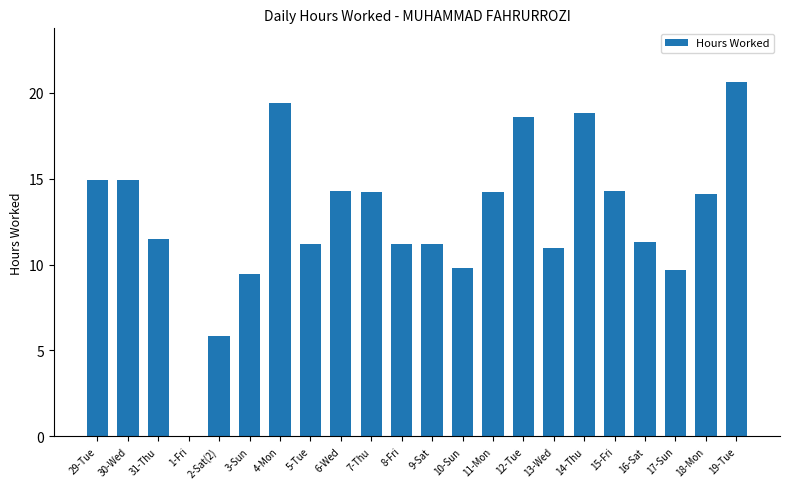

What is the approximate value at 10-Sun?

9.8